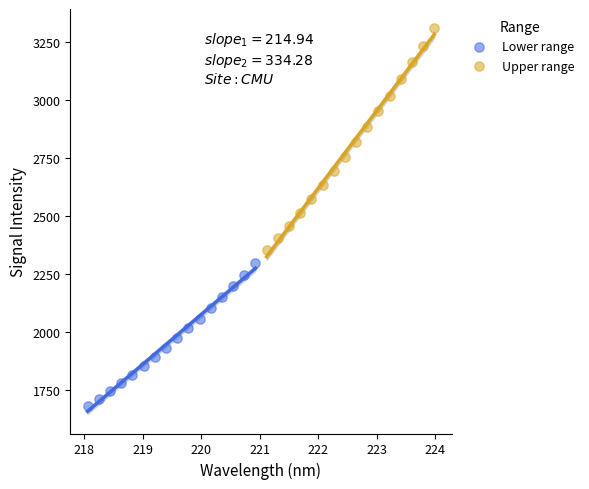

Which series has the largest Y range (max minus min)?

Upper range